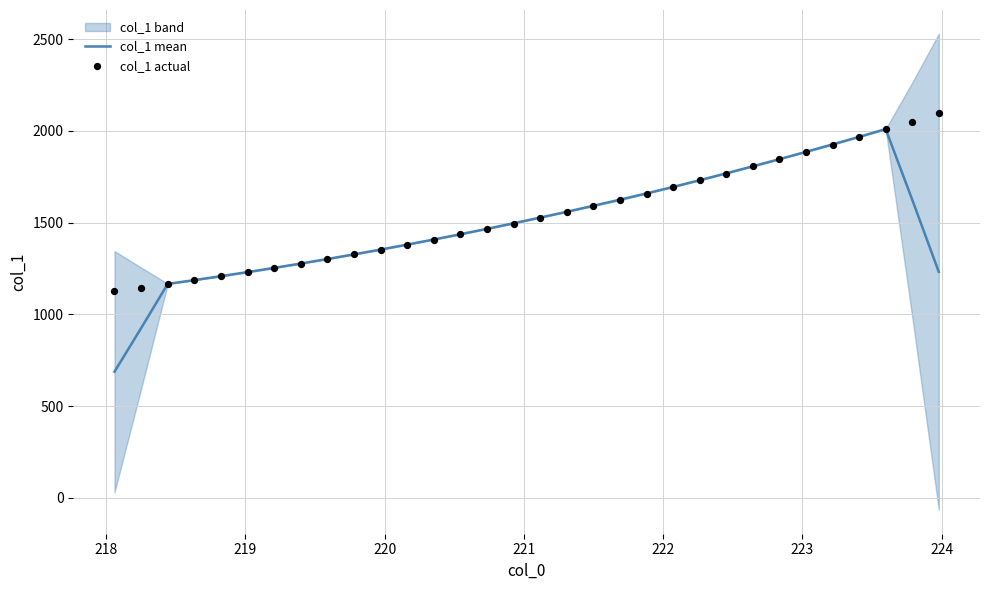

What are all the series names shown in the legend?

col_1 mean, col_1 actual